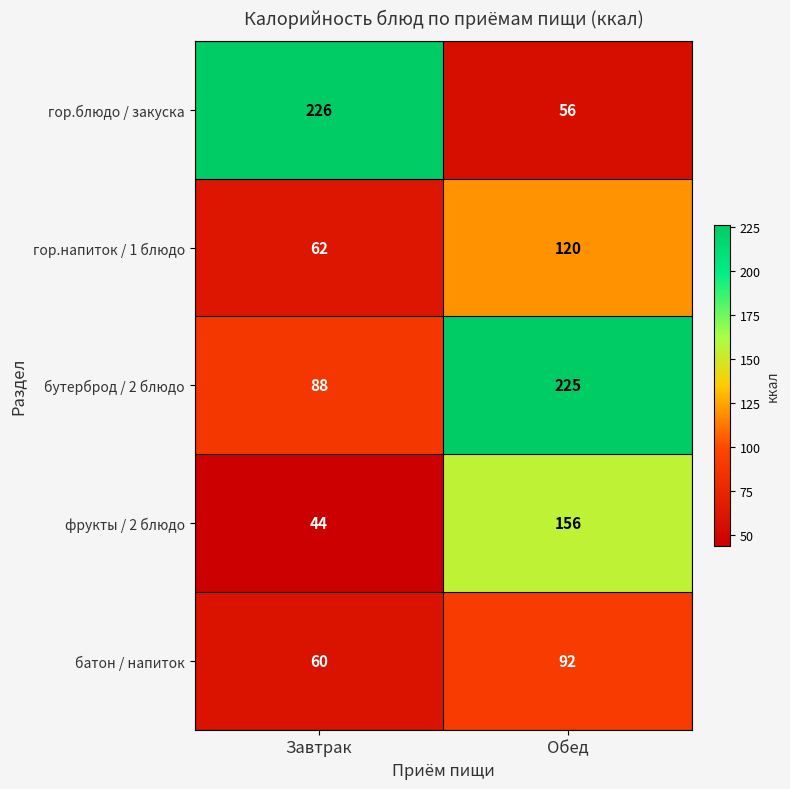

What is the average value of the гор.напиток / 1 блюдо series?

91